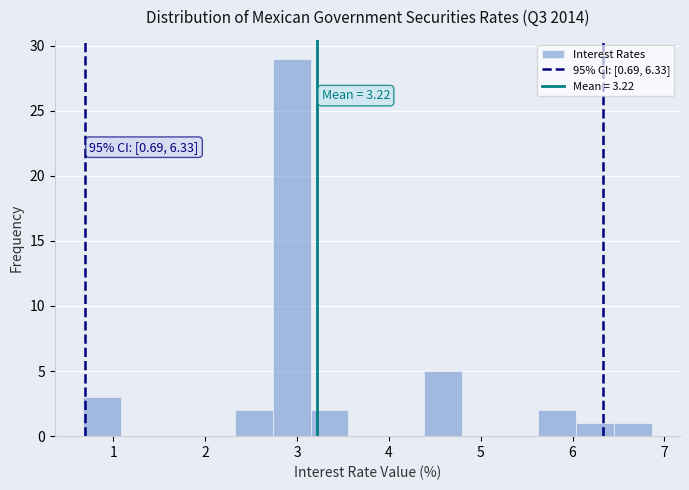

Over which range of the x-axis is the bar tallest?

2.7 to 3.1